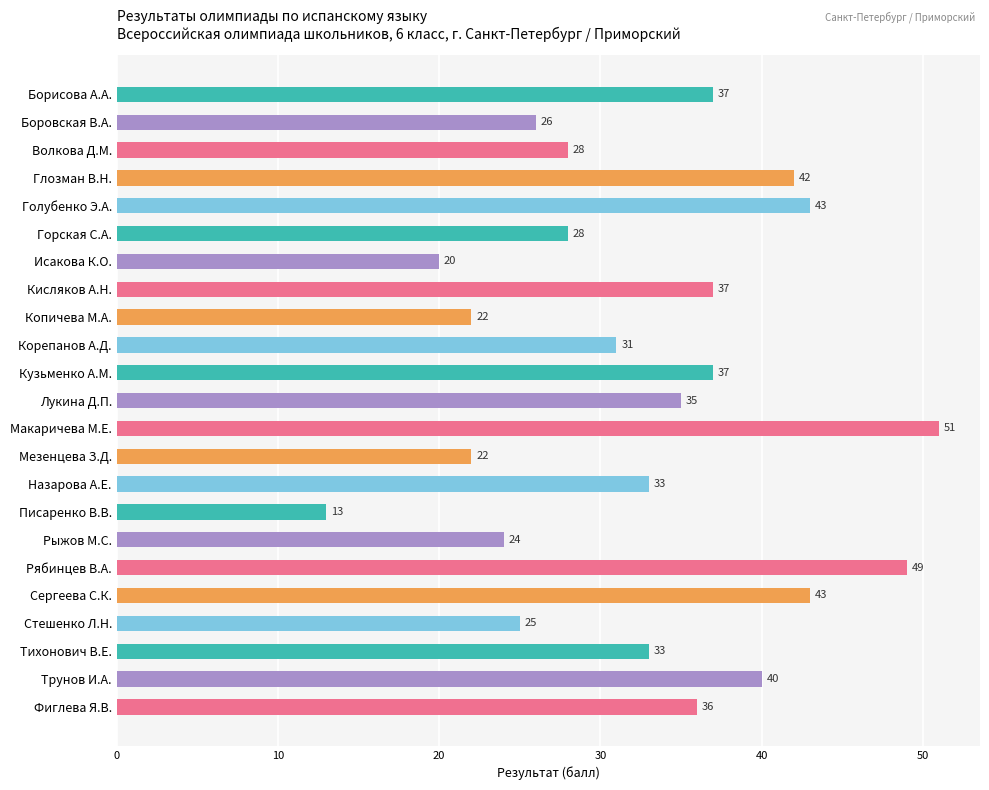

Which label corresponds to the largest value in the chart?

Макаричева М.Е.